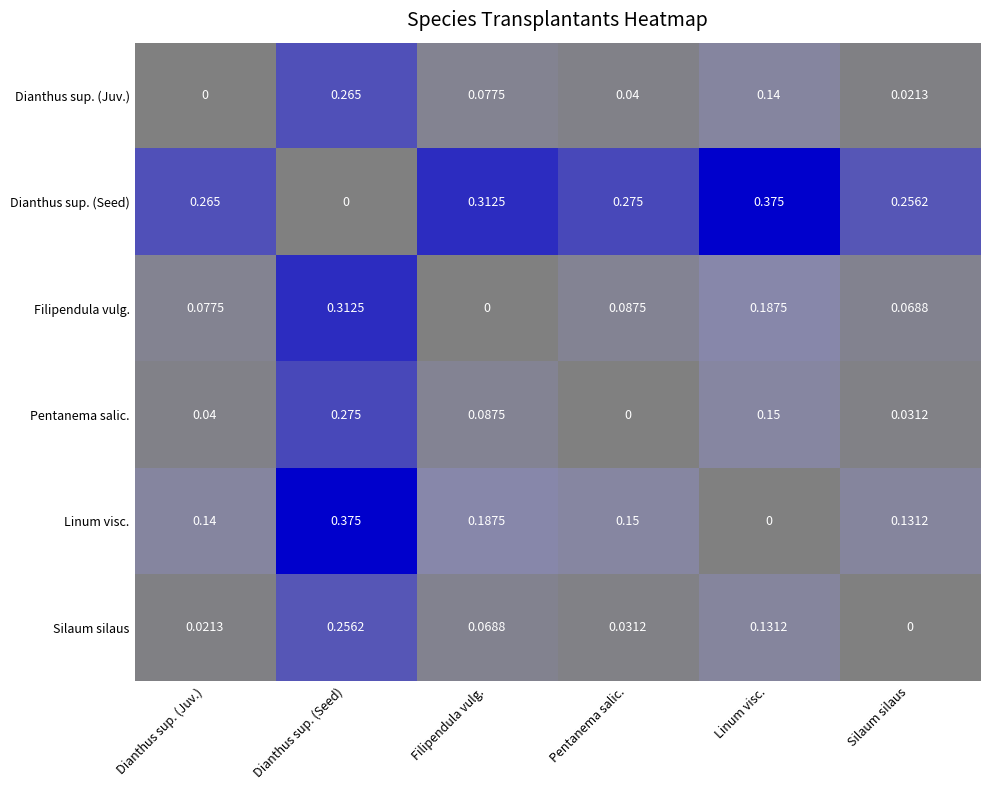

At which label does Pentanema salic. reach its minimum?

Pentanema salic.